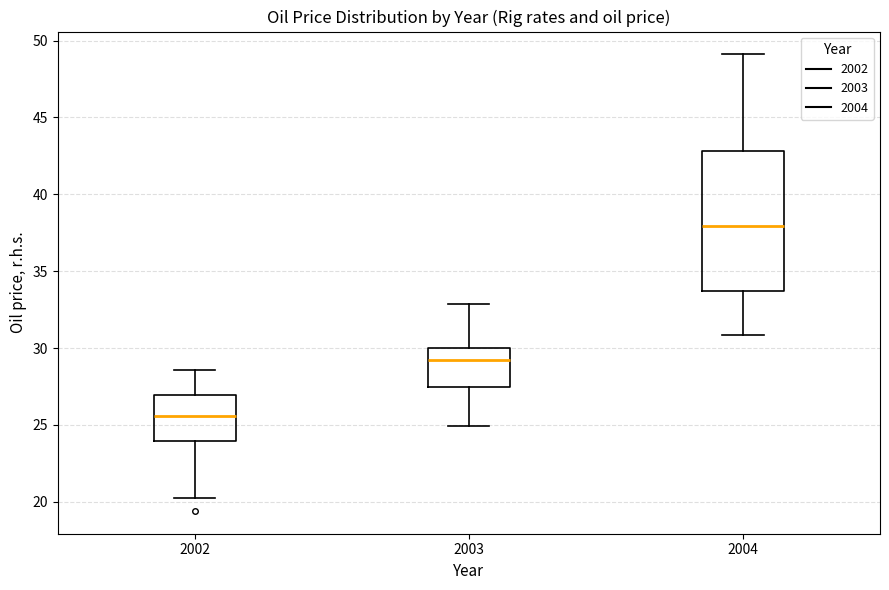

Which box's median line is the highest?

2004